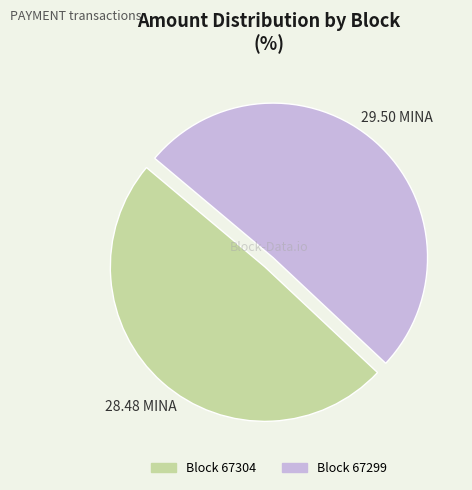

Does any single category account for the majority?

Yes